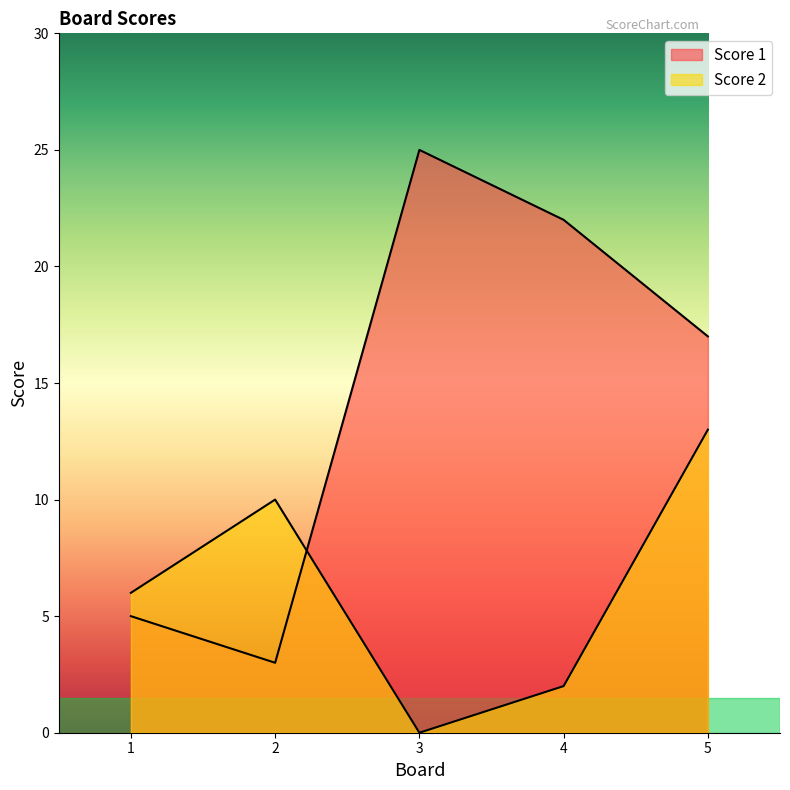

Which series ends up on top after the final intersection of Score 2 and Score 1?

Score 1